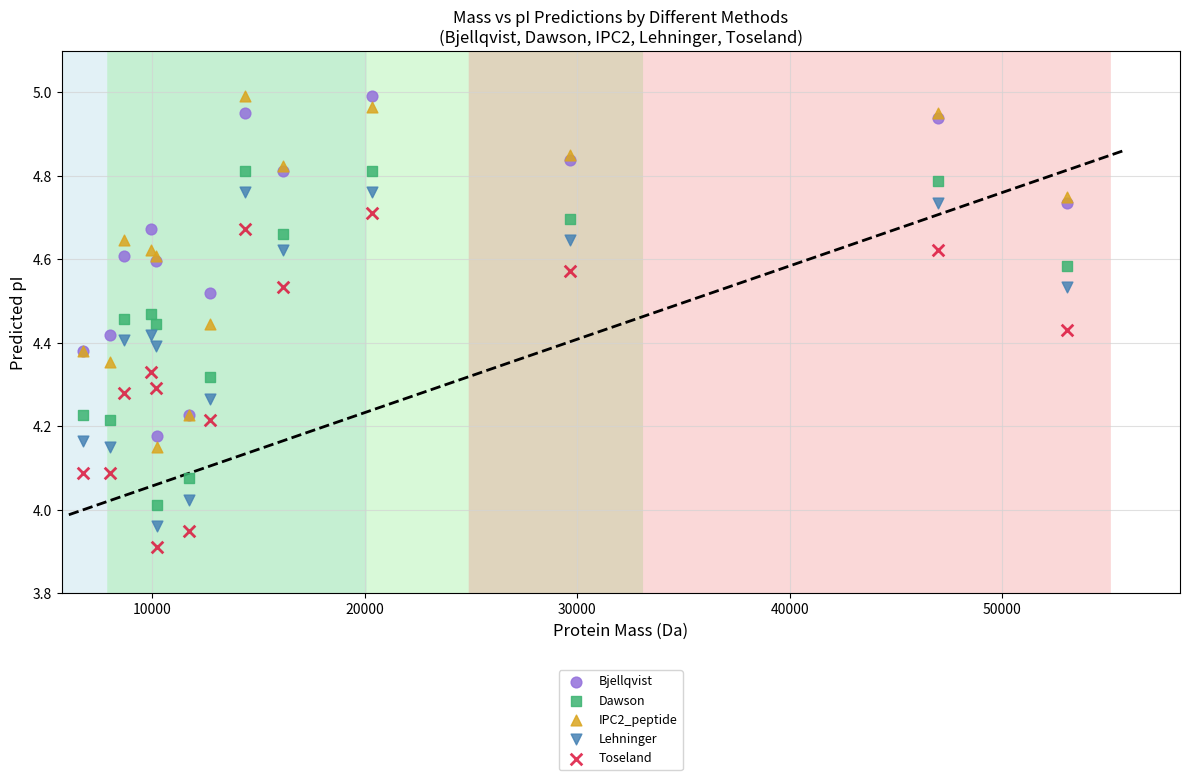

Which series contains the lowest Y value?

Toseland